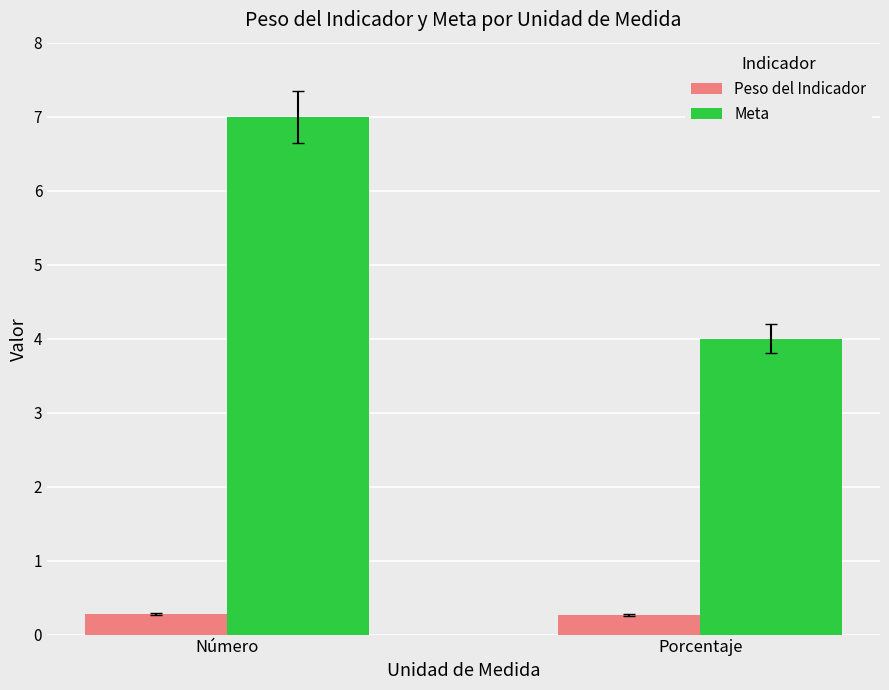

How many categories are shown in the chart?

2